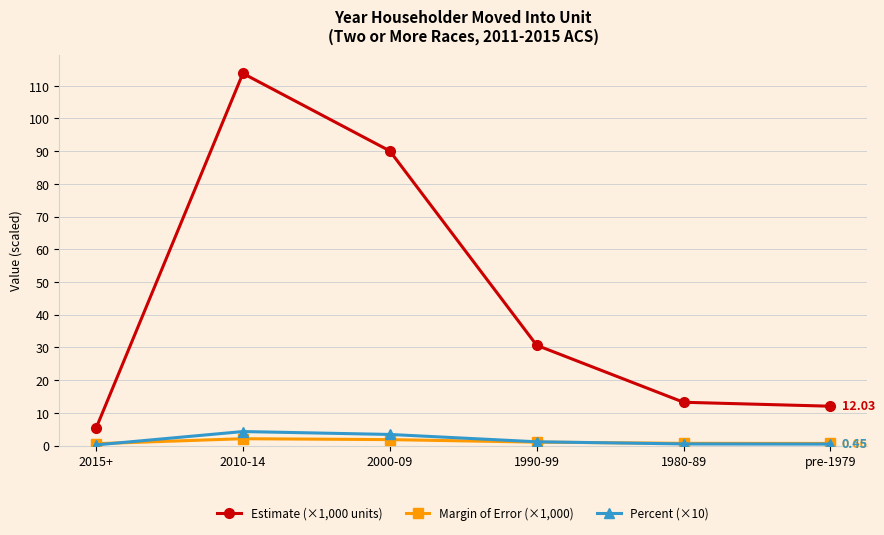

What is the total value across all series at 2010-14?

120.2